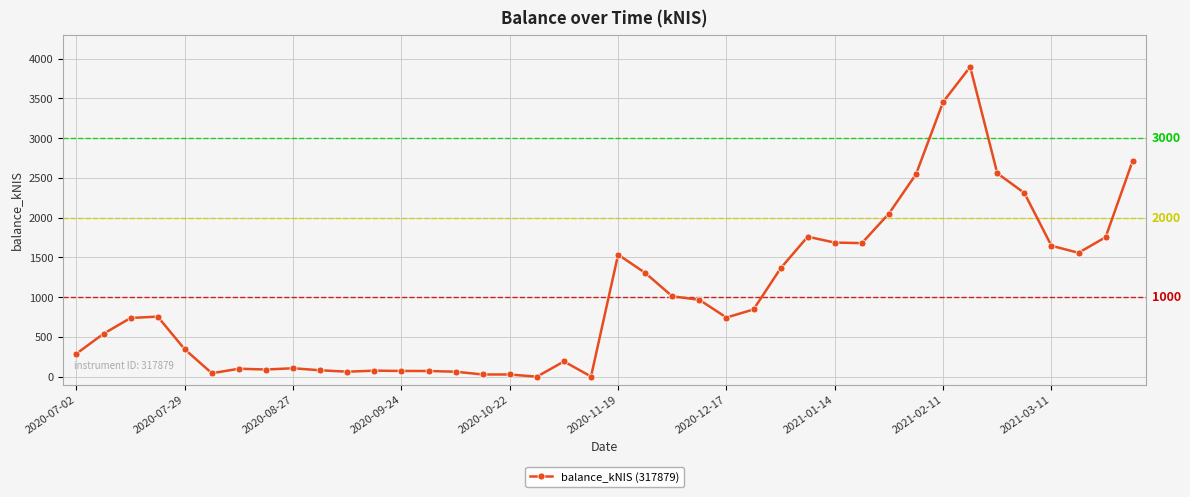

What is the sum of all values?

41085.2